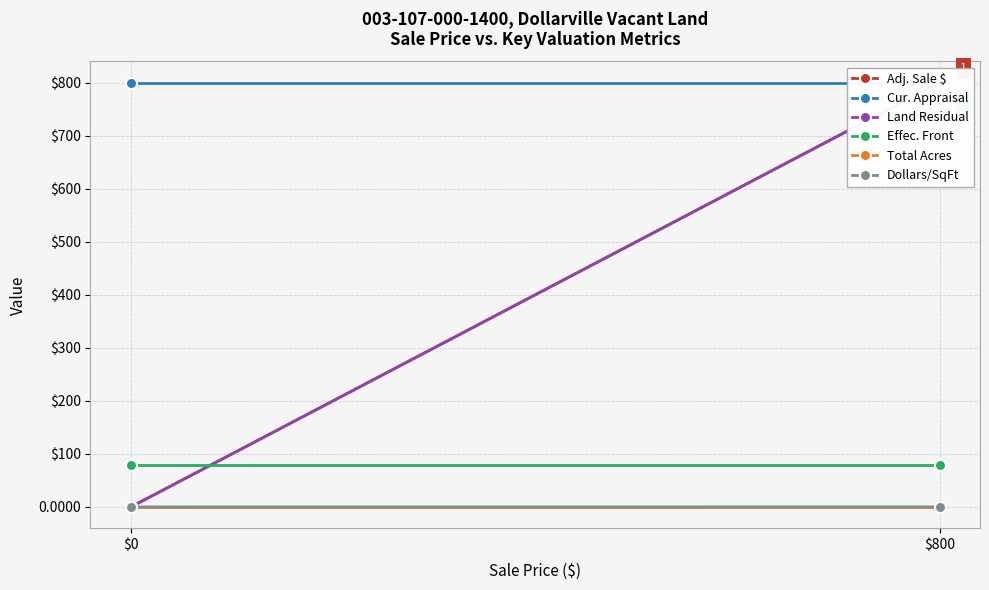

True or false: Effec. Front has a value of 119.4 at $0.

False